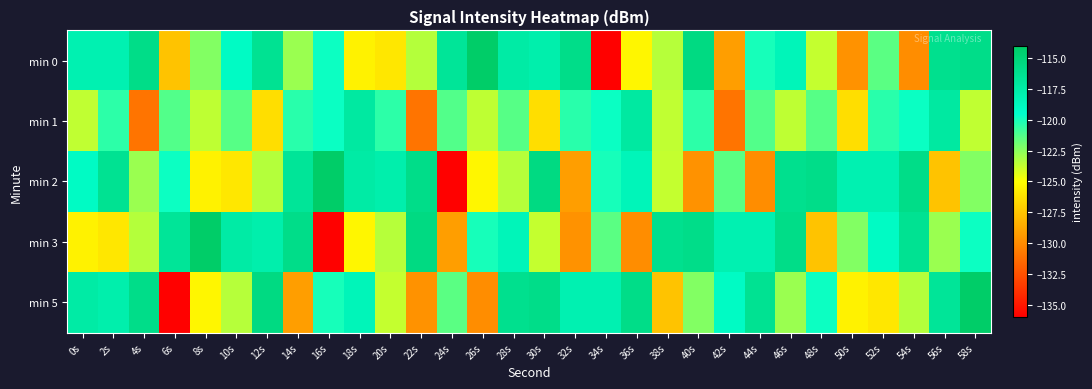

What is the spread (max minus min) of values at 40s?

14.1